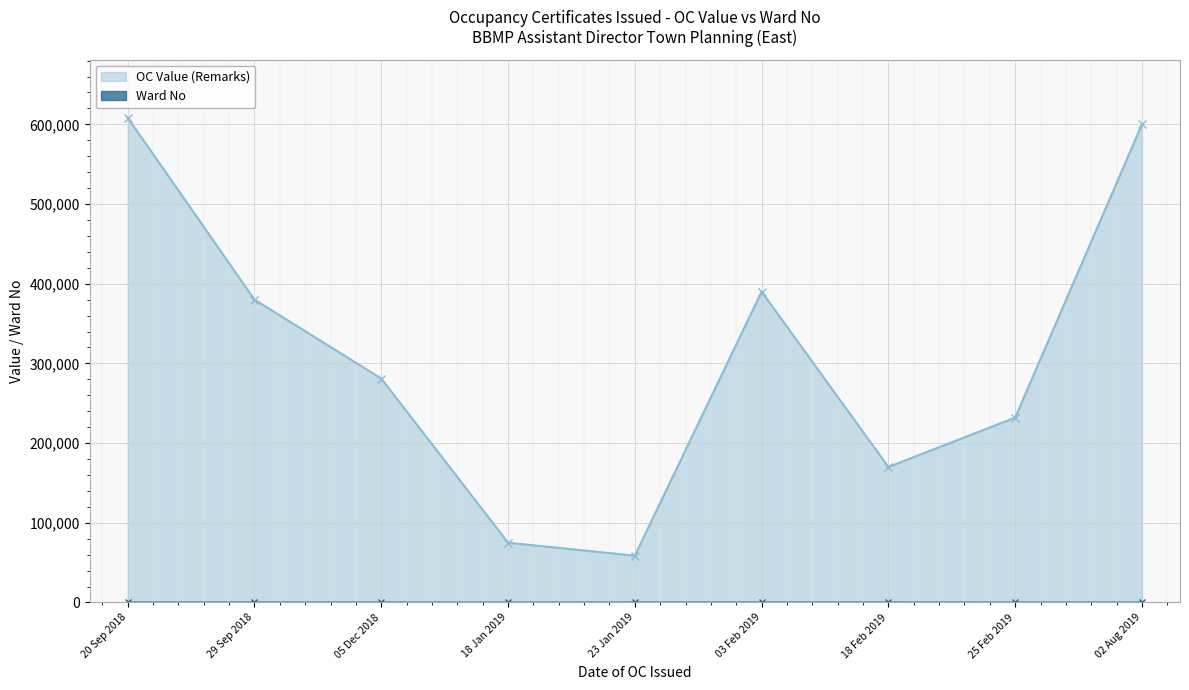

The value of Ward No at 18/01/2019 is 57. True or false?

True